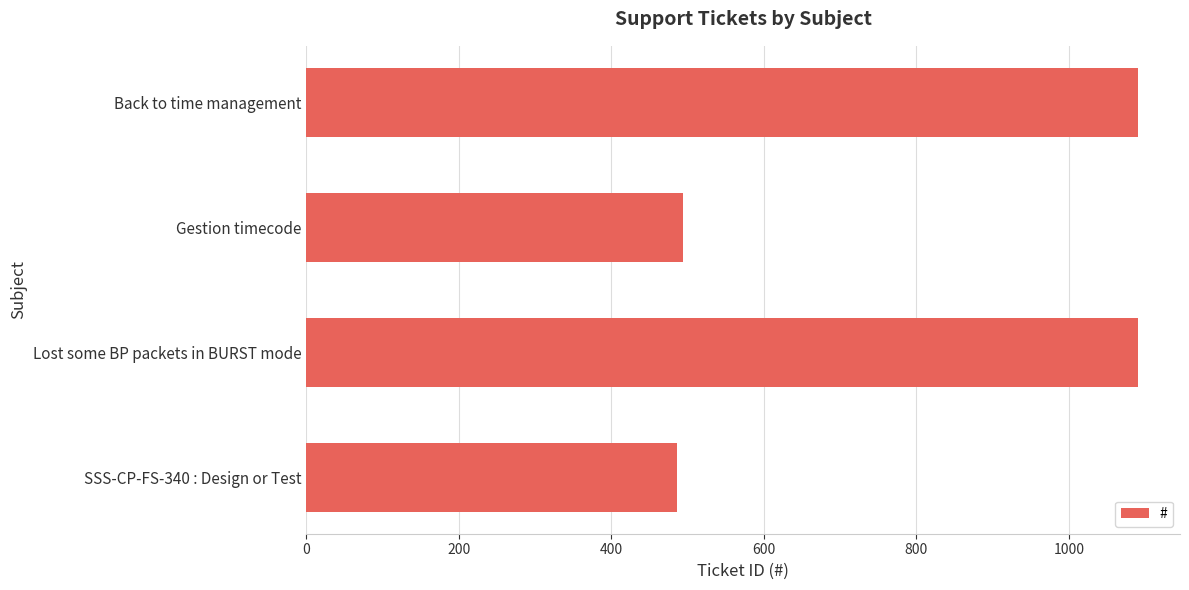

What is the greatest value displayed?

1091